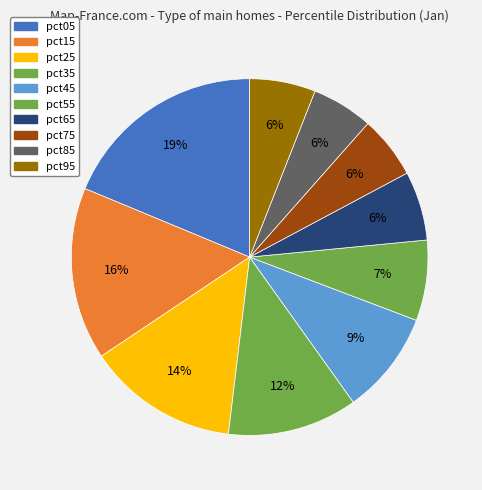

Which category has the smallest portion of the pie?

pct85